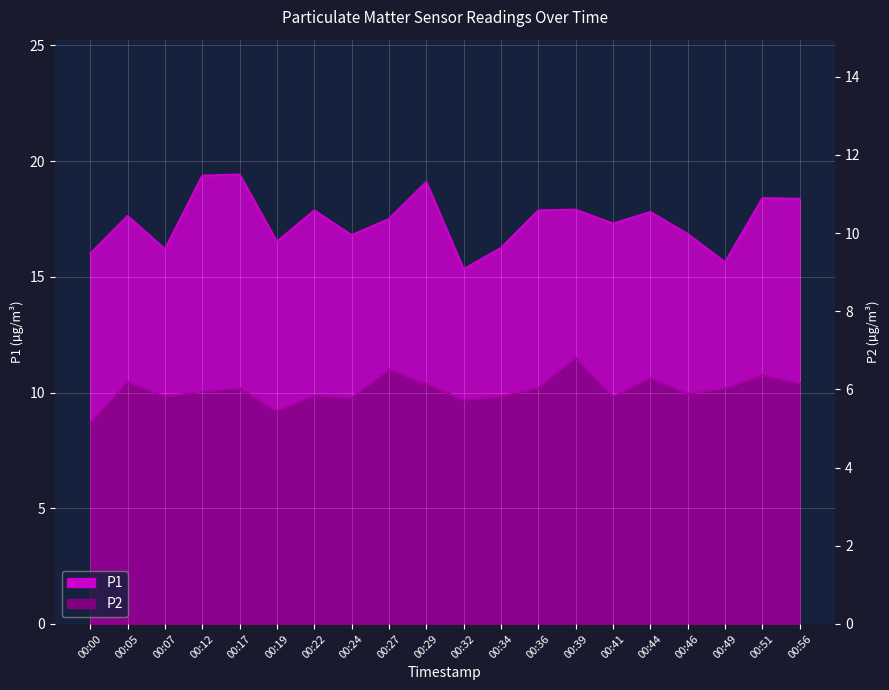

Which series changed the most between 00:07 and 00:19?

P2